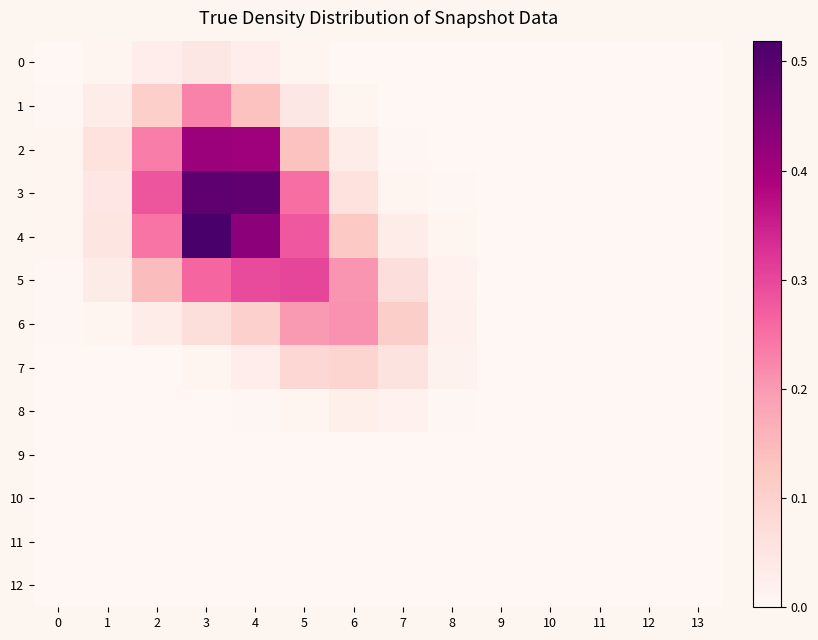

Rank the series at 8 from lowest to highest value.

12, 9, 10, 2, 11, 1, 0, 3, 8, 4, 7, 5, 6